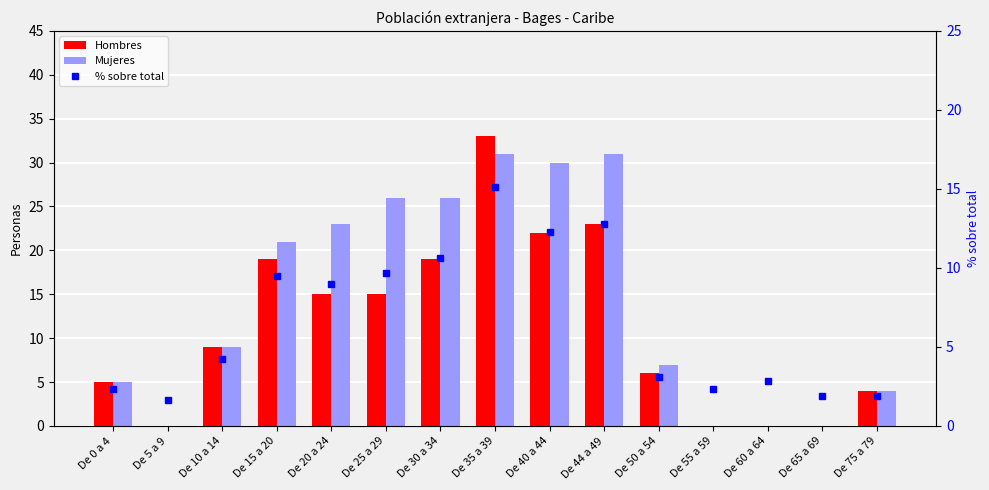

How many distinct data groups are displayed?

3